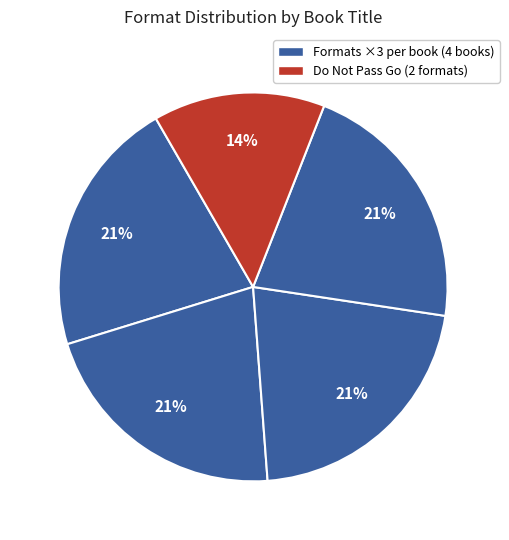

How many segments does this pie chart have?

5